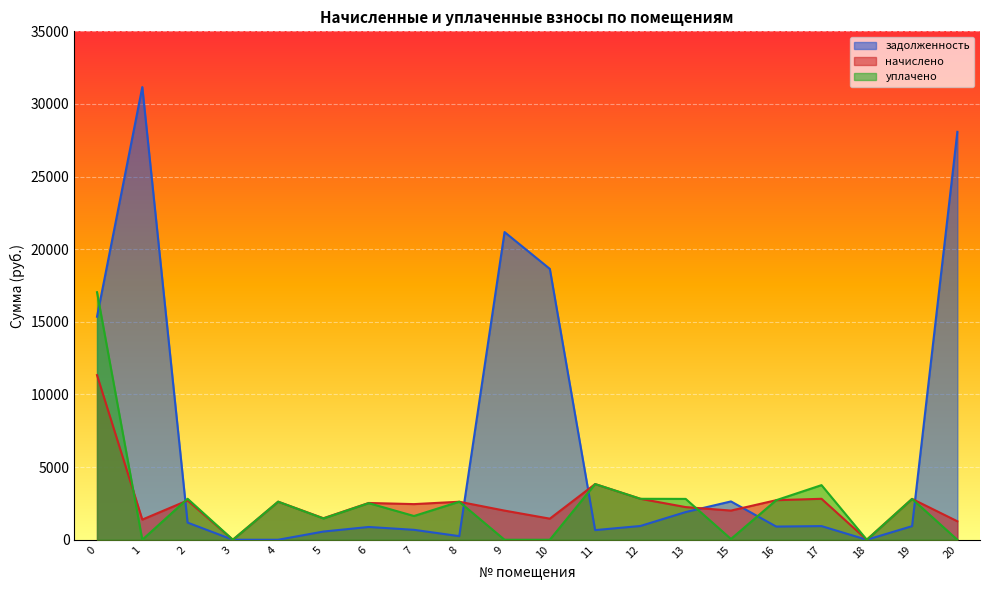

How many values in начислено are above zero?

18